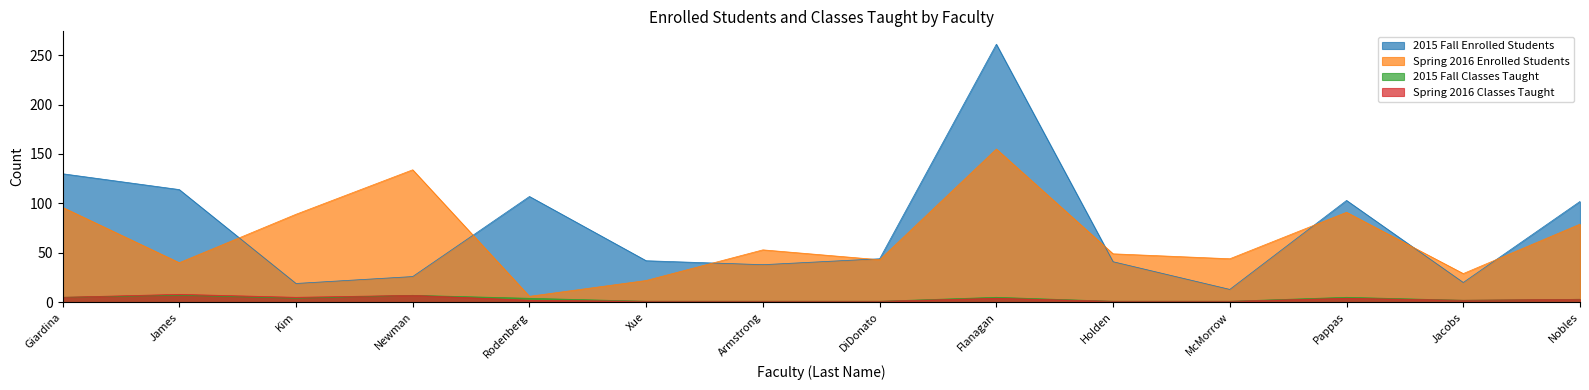

True or false: Spring 2016 Classes Taught has more than 2 interior local peaks.

True